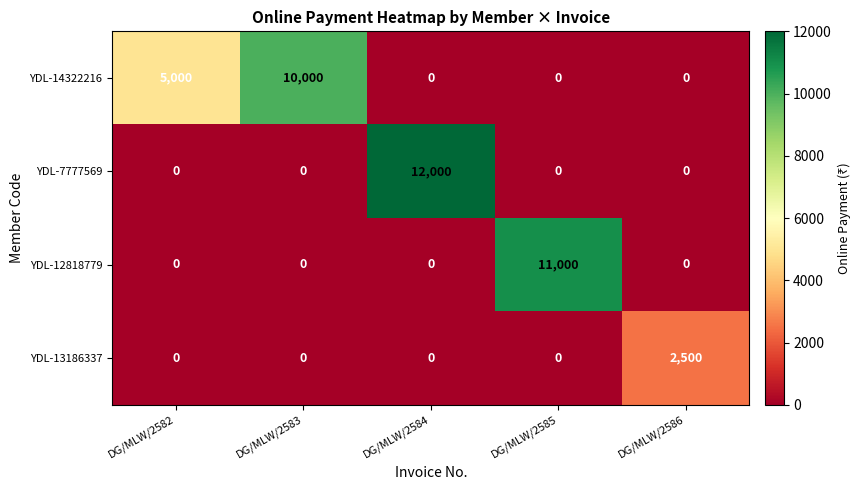

At how many categories does at least one series exceed 8410?

3